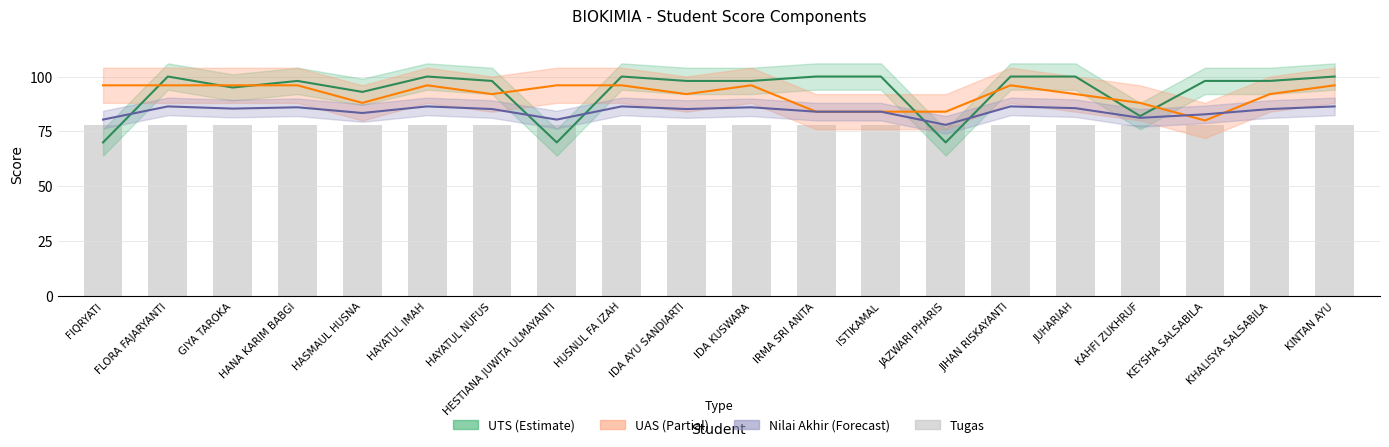

What is the value of the UAS bar at the 19th from the left?

92.0